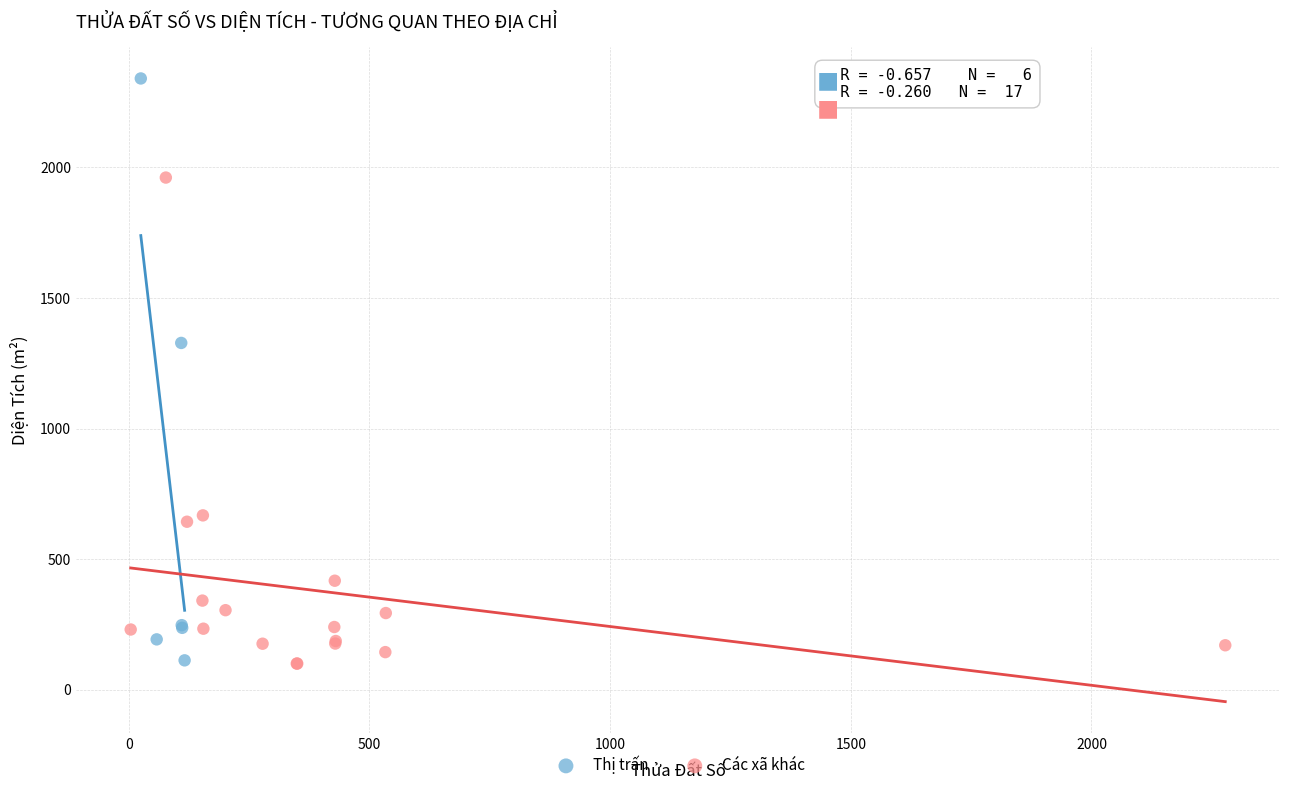

Which series contains the highest Y value?

Thị trấn